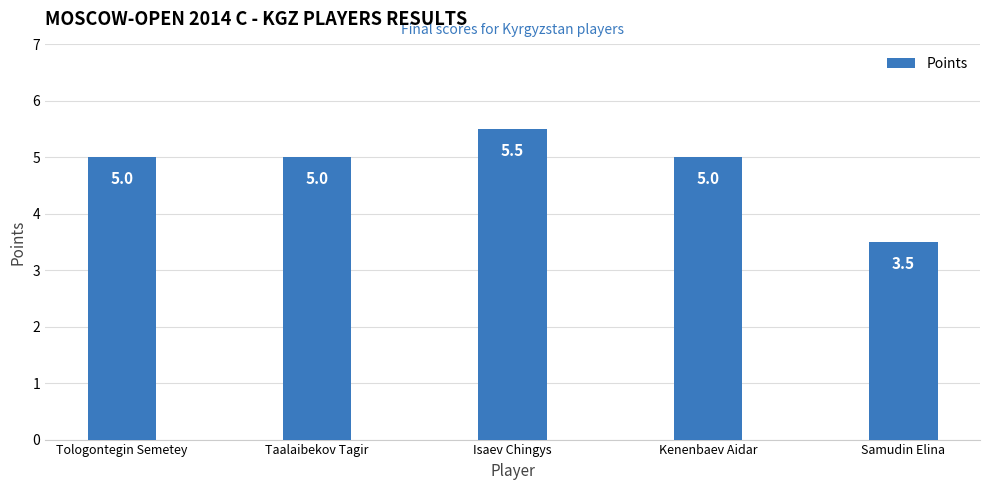

What is the change in value from Kenenbaev Aidar to Samudin Elina?

-1.5